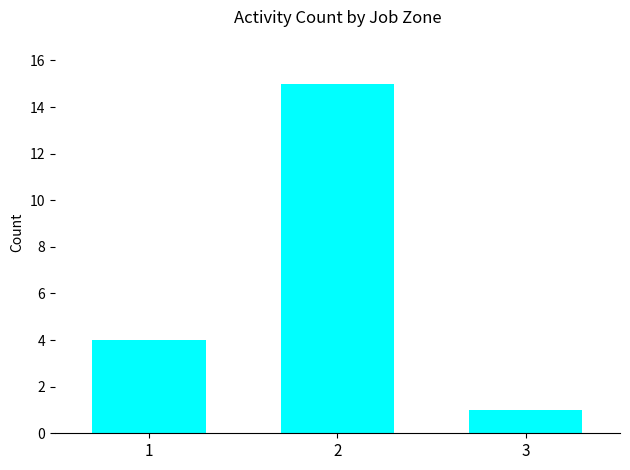

Rank the categories by value from highest to lowest.

2, 1, 3